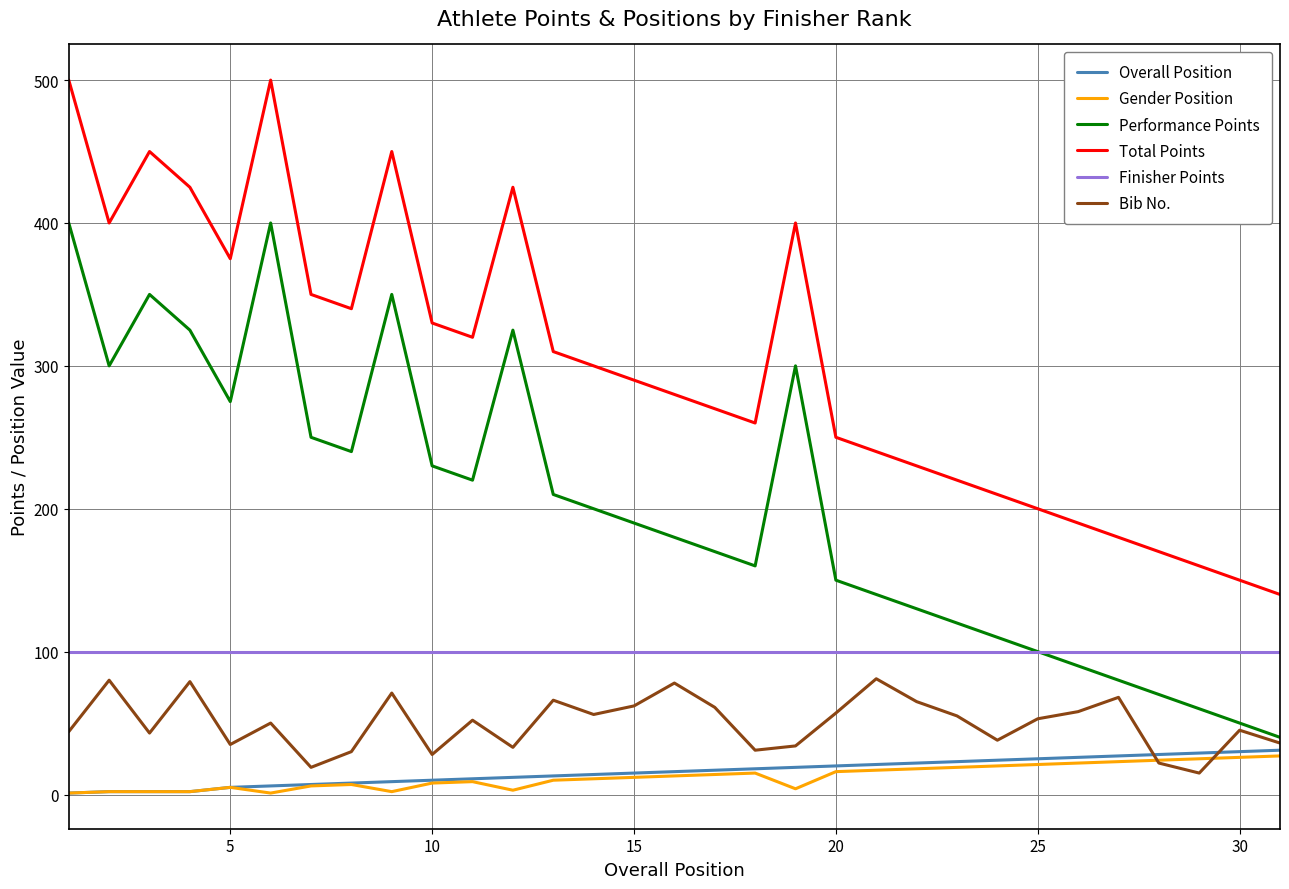

Which series has the largest total across all categories?

Total Points